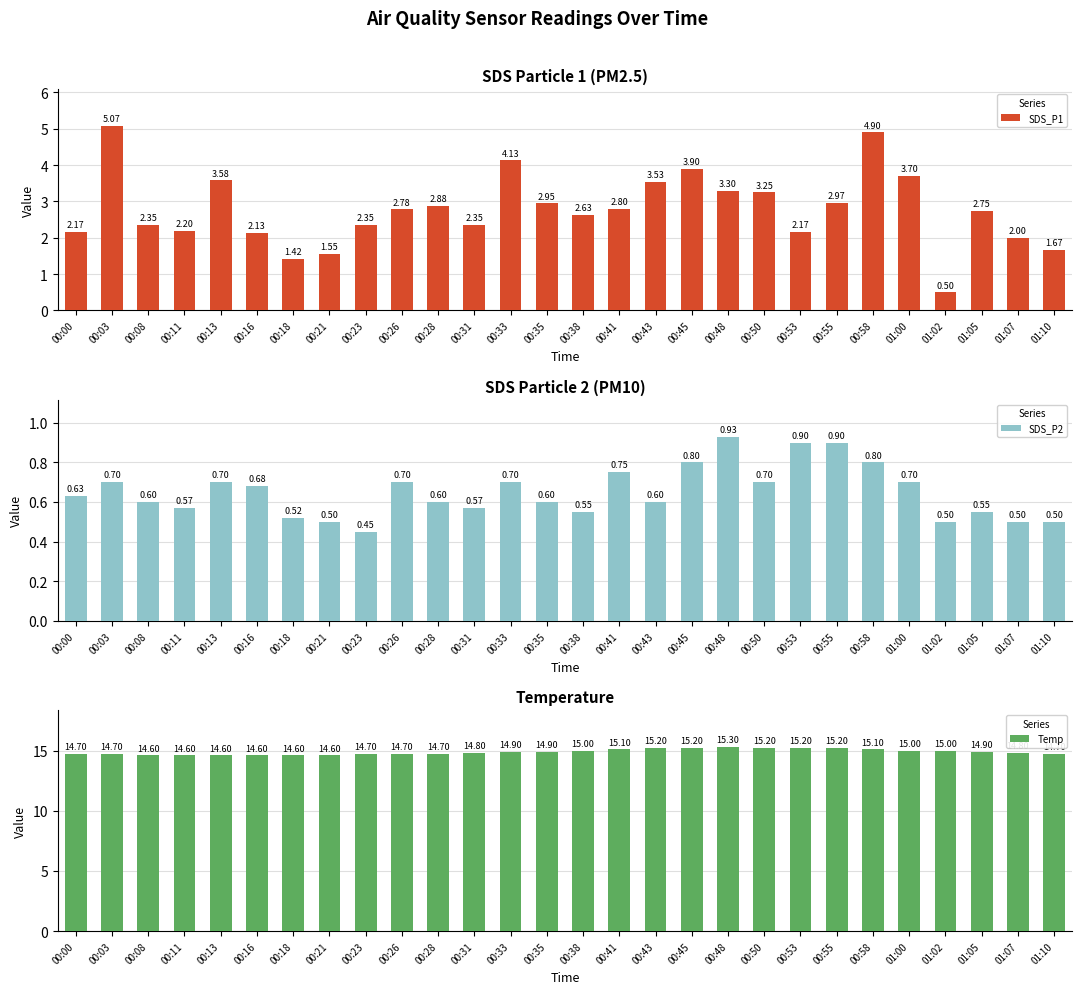

What is the average value of the Temp series?

14.9